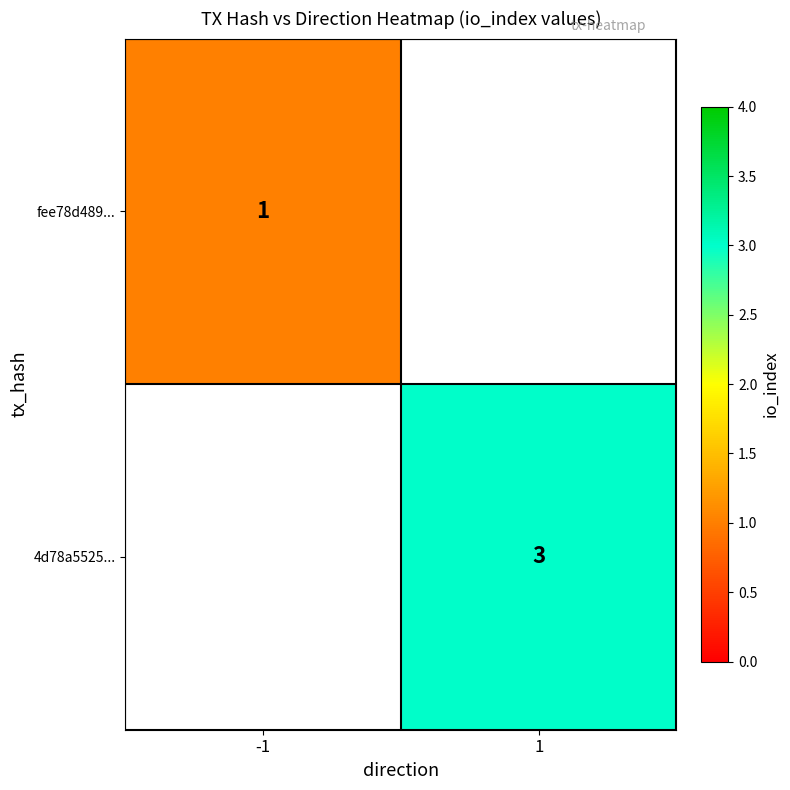

Is the value of fee78d489... at -1 greater than the value of 4d78a5525... at 1?

No